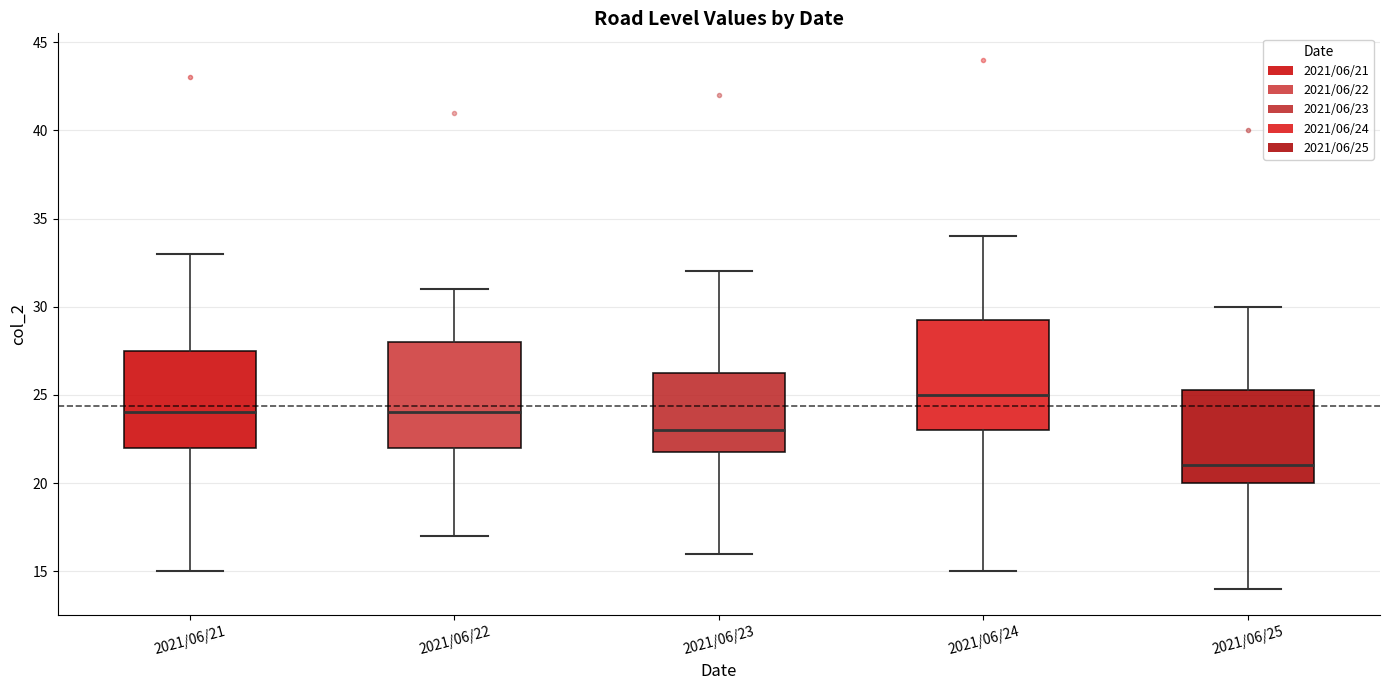

Where is the upper edge of the box for 2021/06/21 on the y-axis? The values are not printed on the chart, so give them approximately, as read against the axis.

27.5